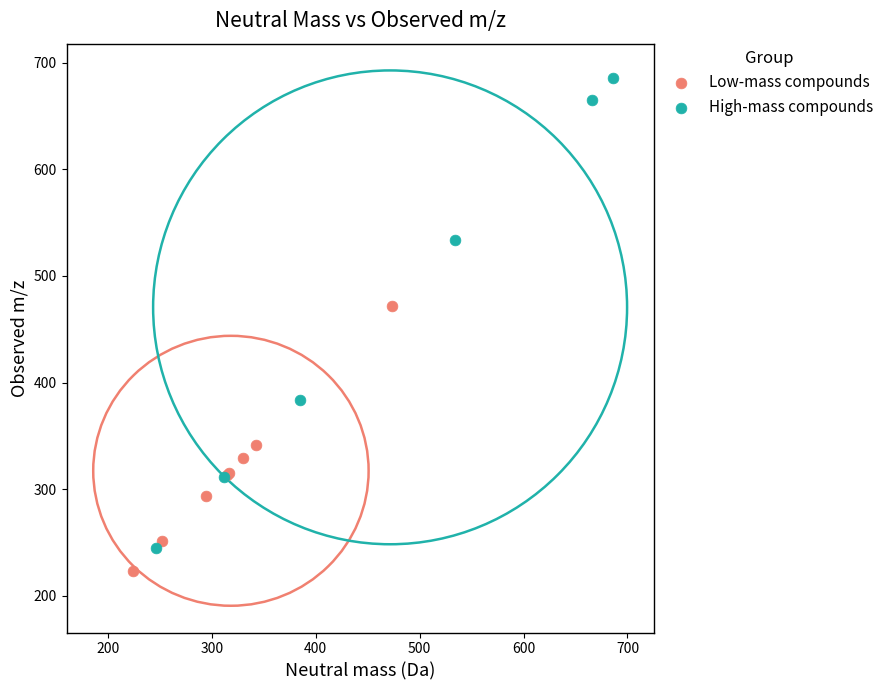

Which series has the widest spread of Y values?

High-mass compounds